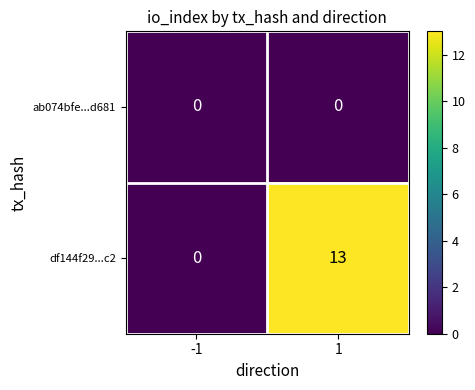

List the series in order of their overall mean, highest first.

df144f29...c2, ab074bfe...d681